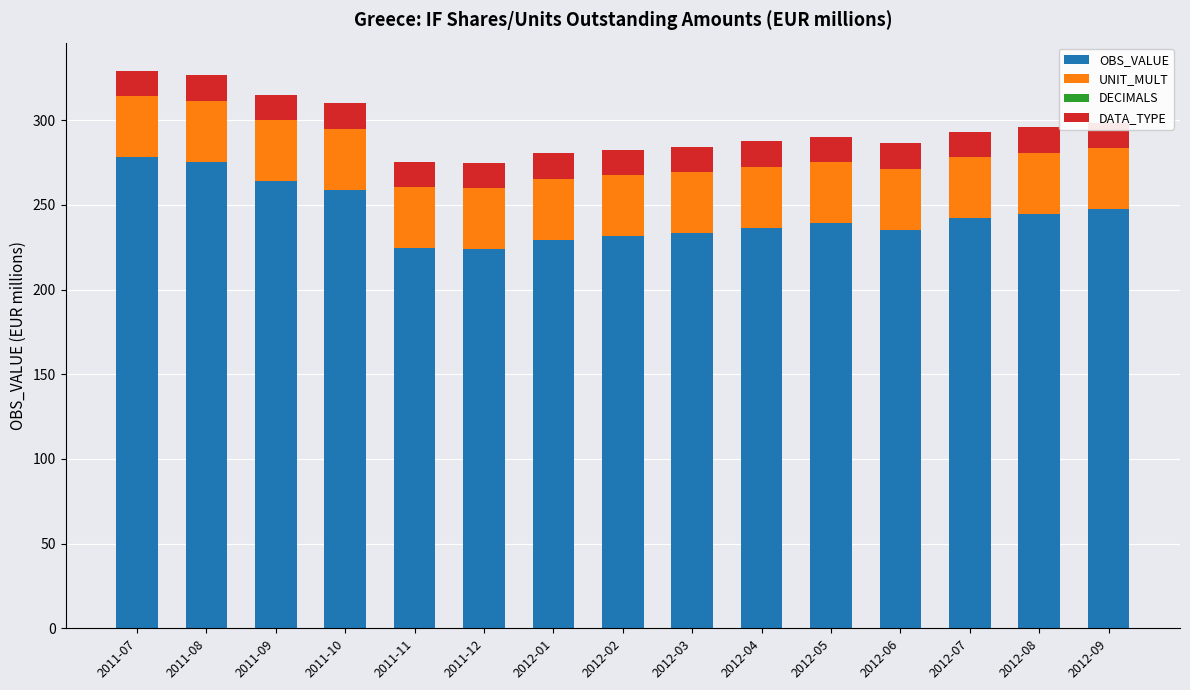

What position from the right is 2012-09?

1